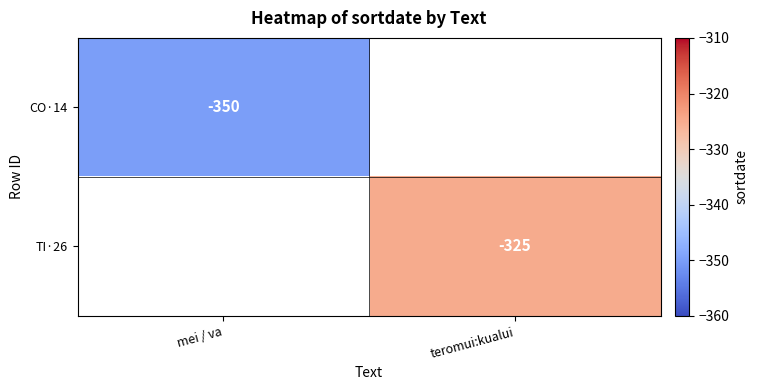

True or false: TI·26 has a value of -325 at teromui:kualui.

True